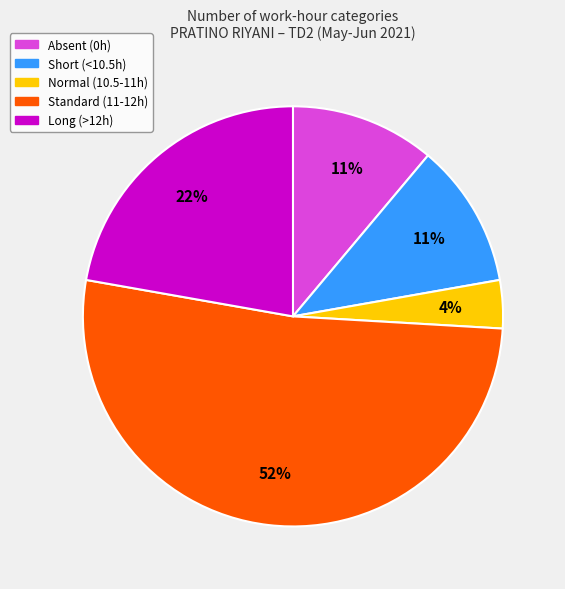

To the nearest percent, what is the difference between the largest and smallest slice percentages?

48%